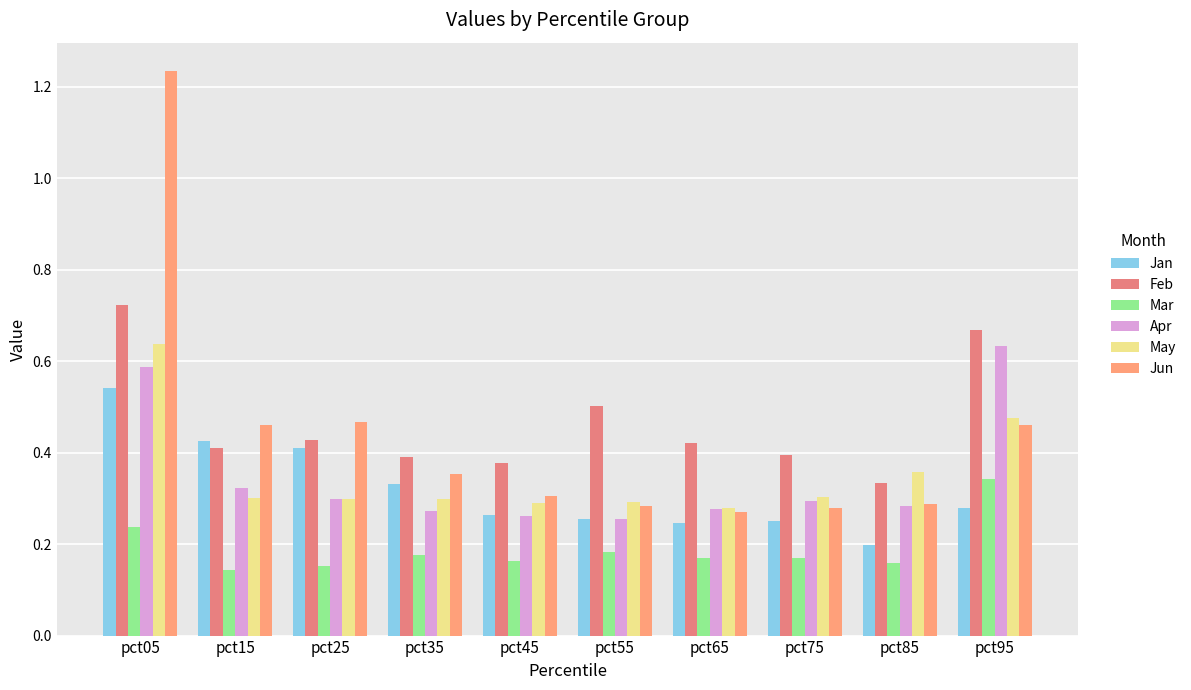

Does the chart contain stacked bars?

No